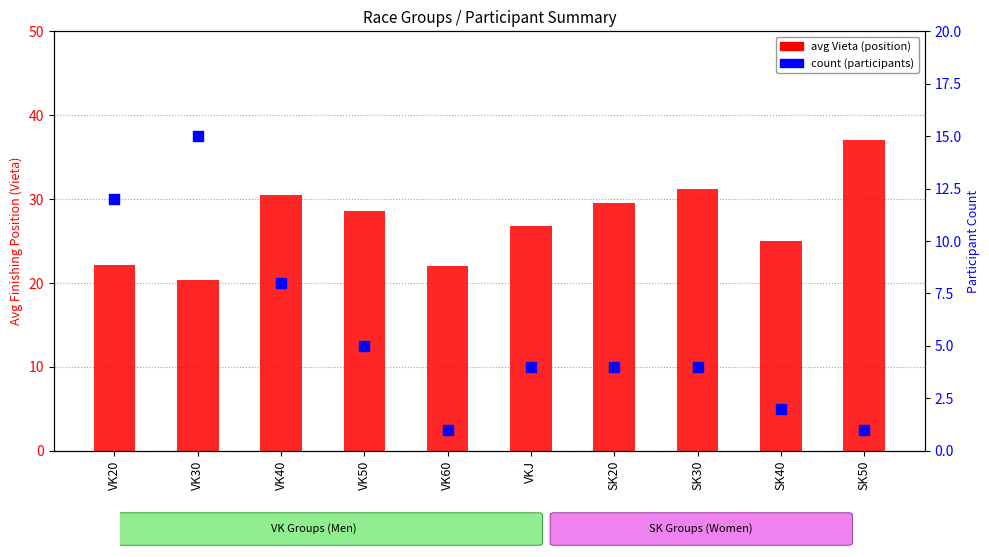

Which series has the largest total across all categories?

avg Vieta (position)